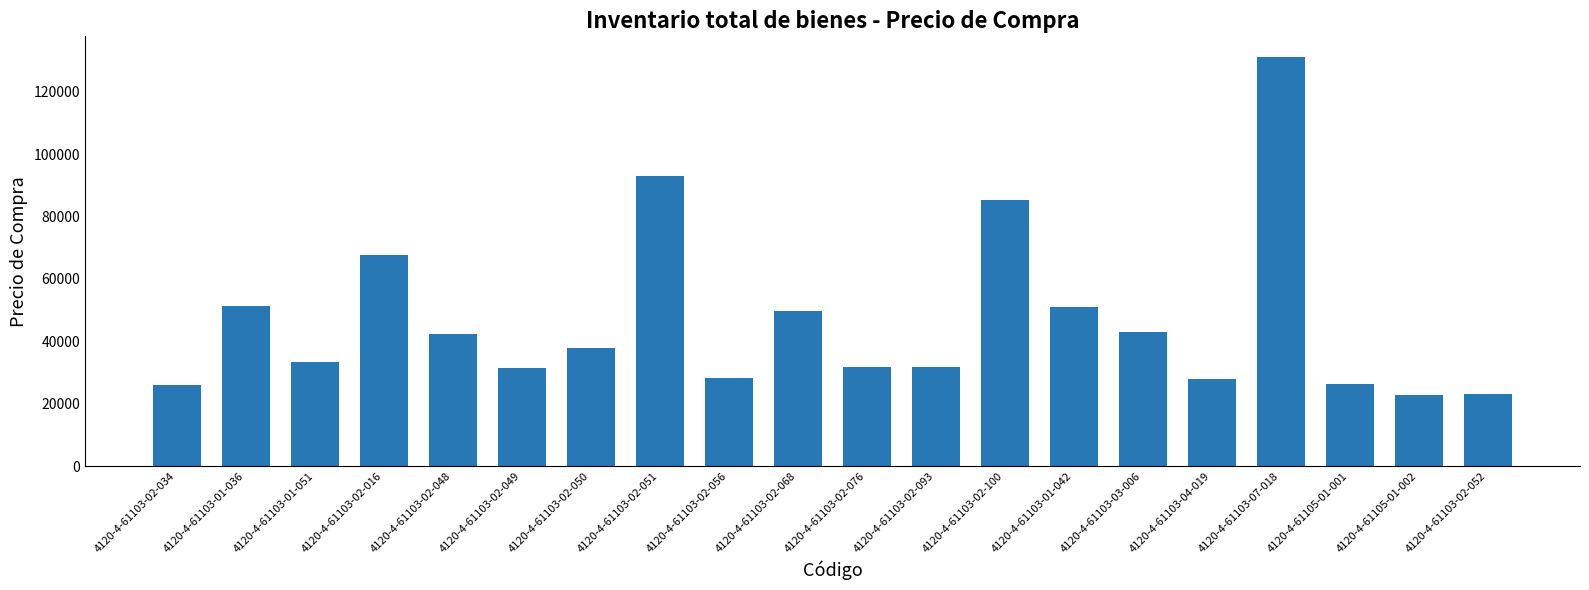

At which label is the value closest to 76943?

4120-4-61103-02-100